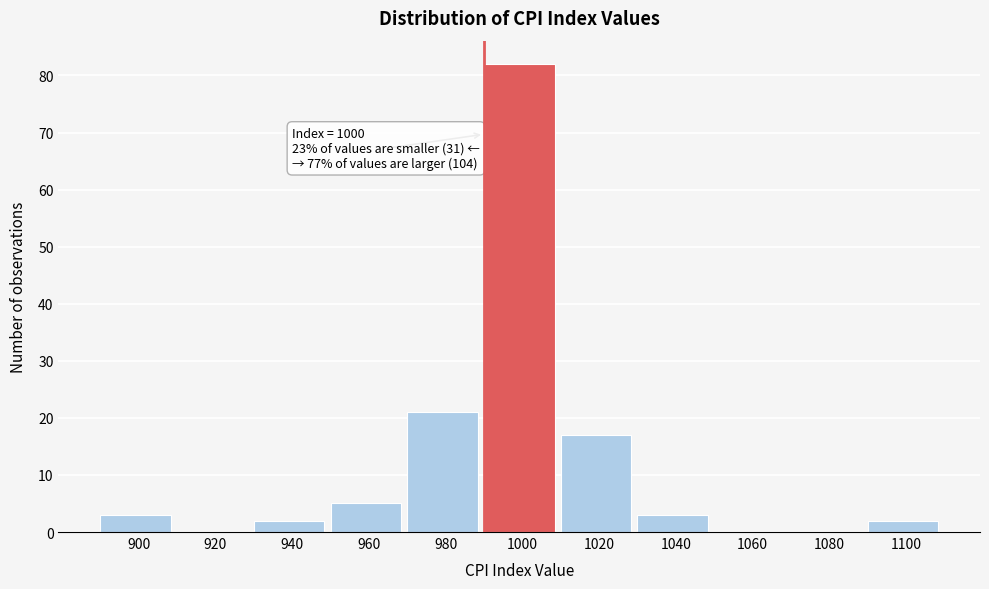

Reading left to right, list all the values displayed in this chart.

900=3	920=0	940=2	960=5	980=21	1000=82	1020=17	1040=3	1060=0	1080=0	1100=2